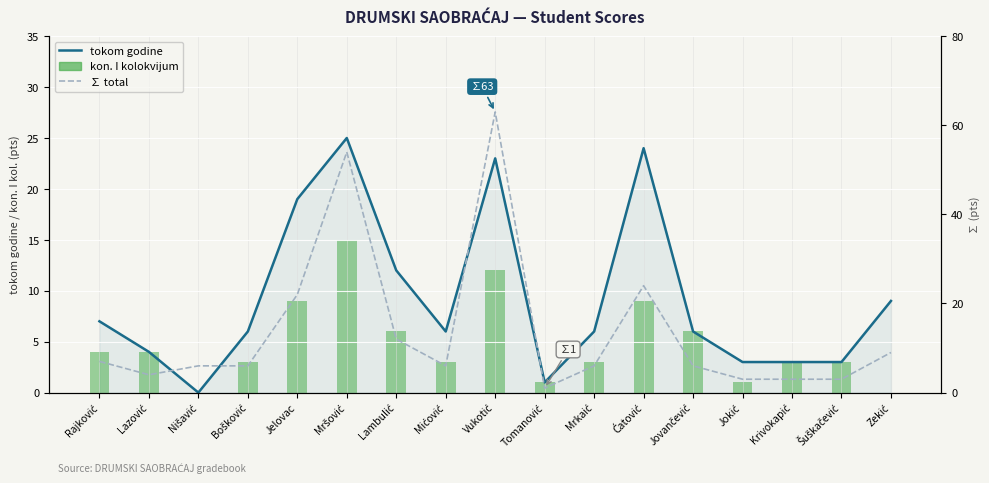

How many distinct data groups are displayed?

3